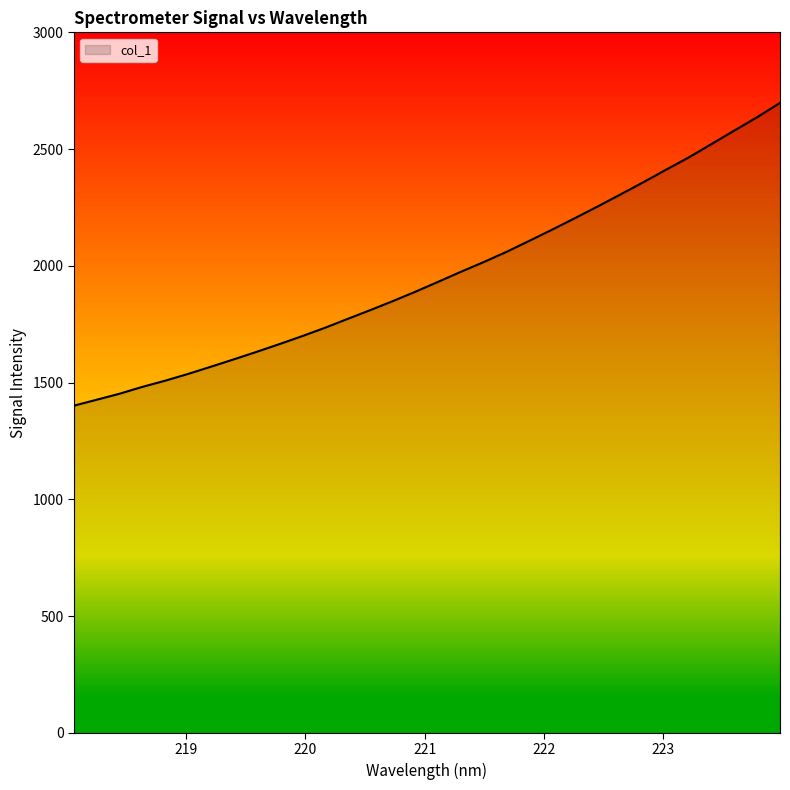

What is the smallest value displayed?

1401.2